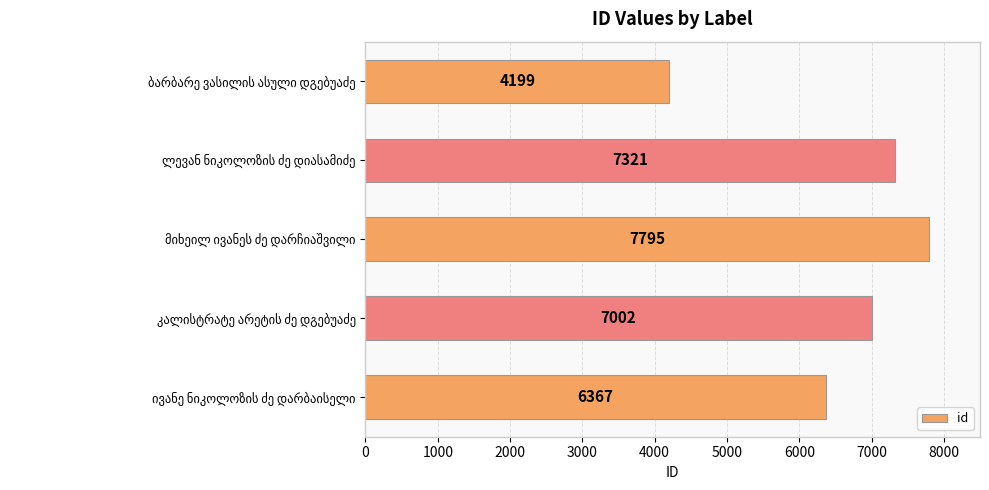

What is the difference between the maximum and second lowest values?

1428